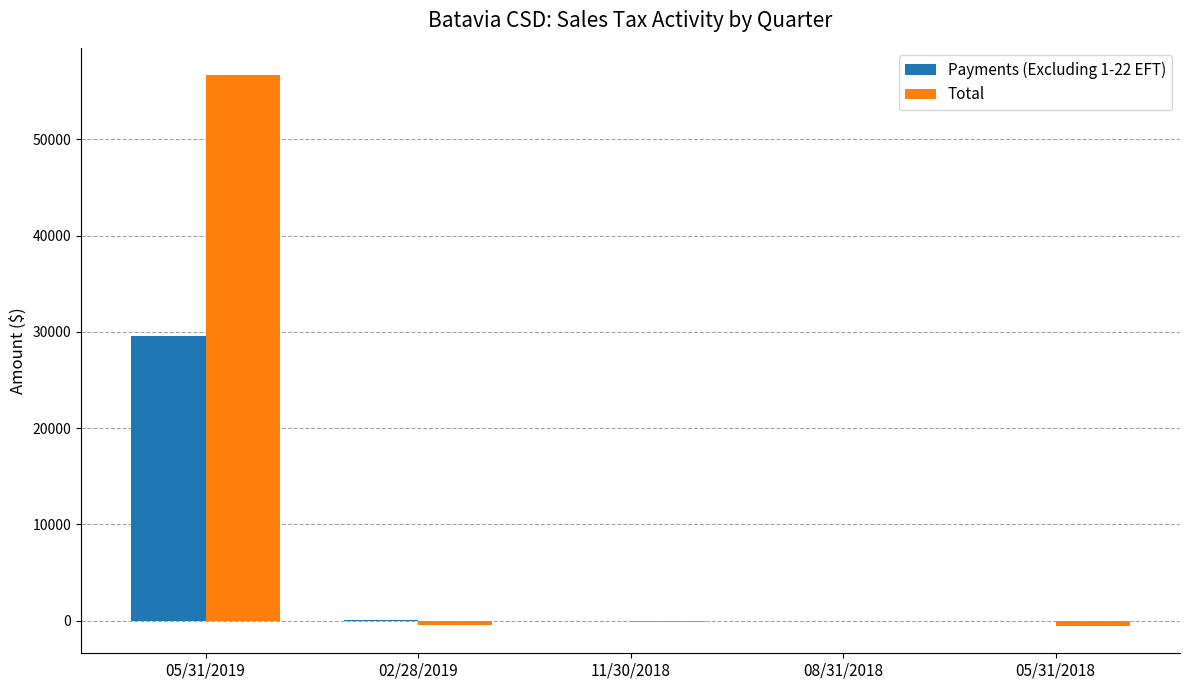

What is the highest value of the Payments (Excluding 1-22 EFT) series?

29618.0